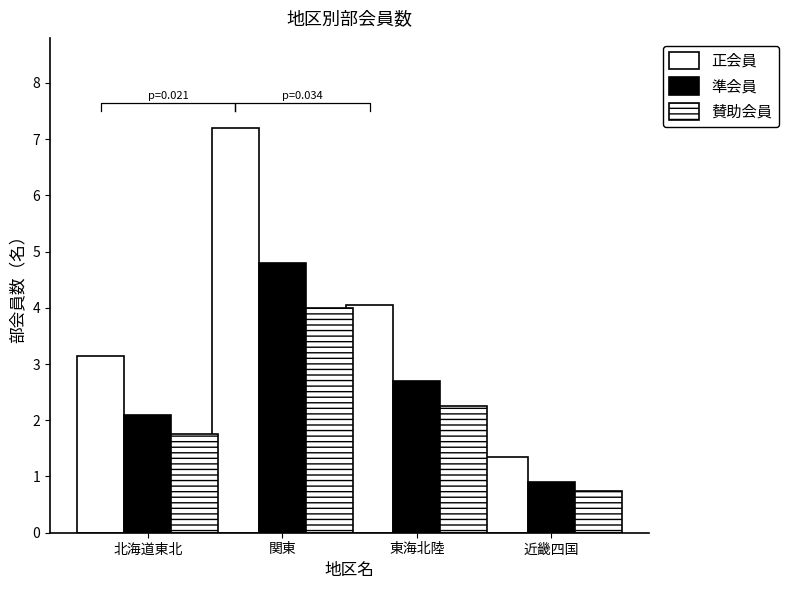

What is the spread (max minus min) of values at 近畿四国?

0.6